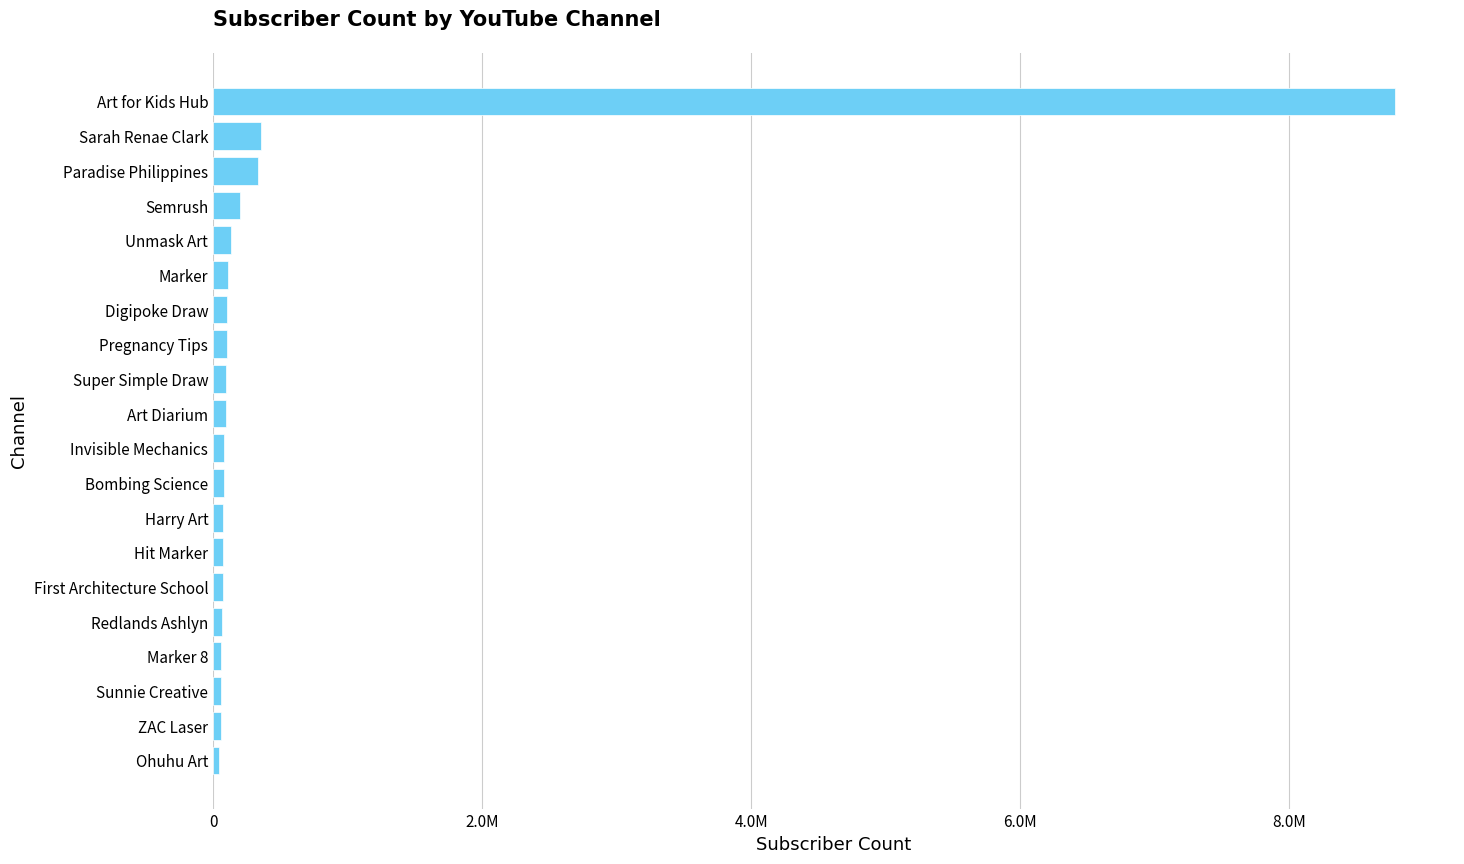

Does the chart contain any negative values?

No